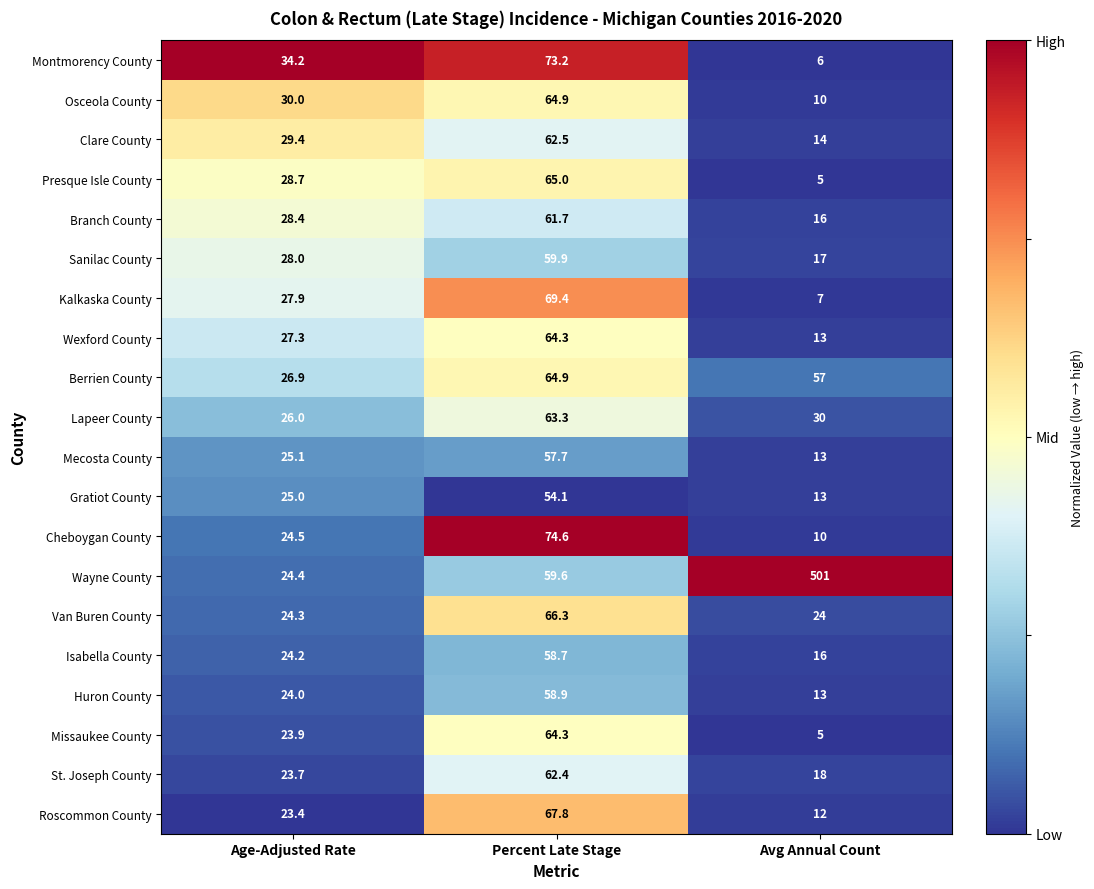

At which label does Branch County first exceed 28?

Age-Adjusted Rate